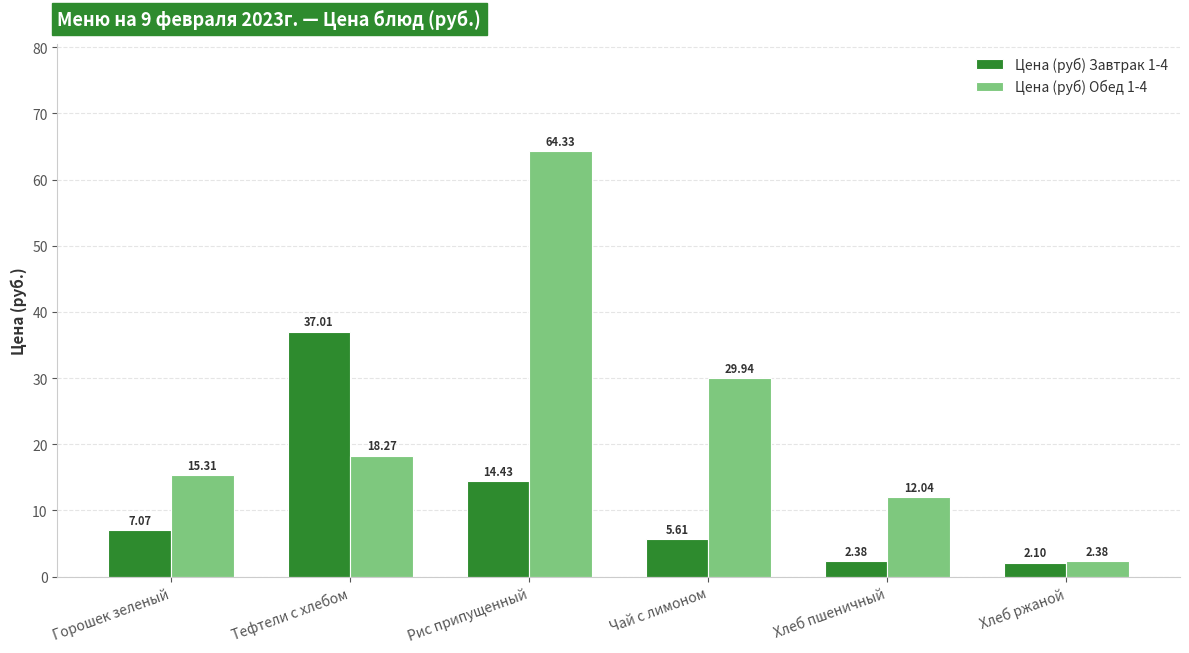

Does the chart contain any negative values?

No